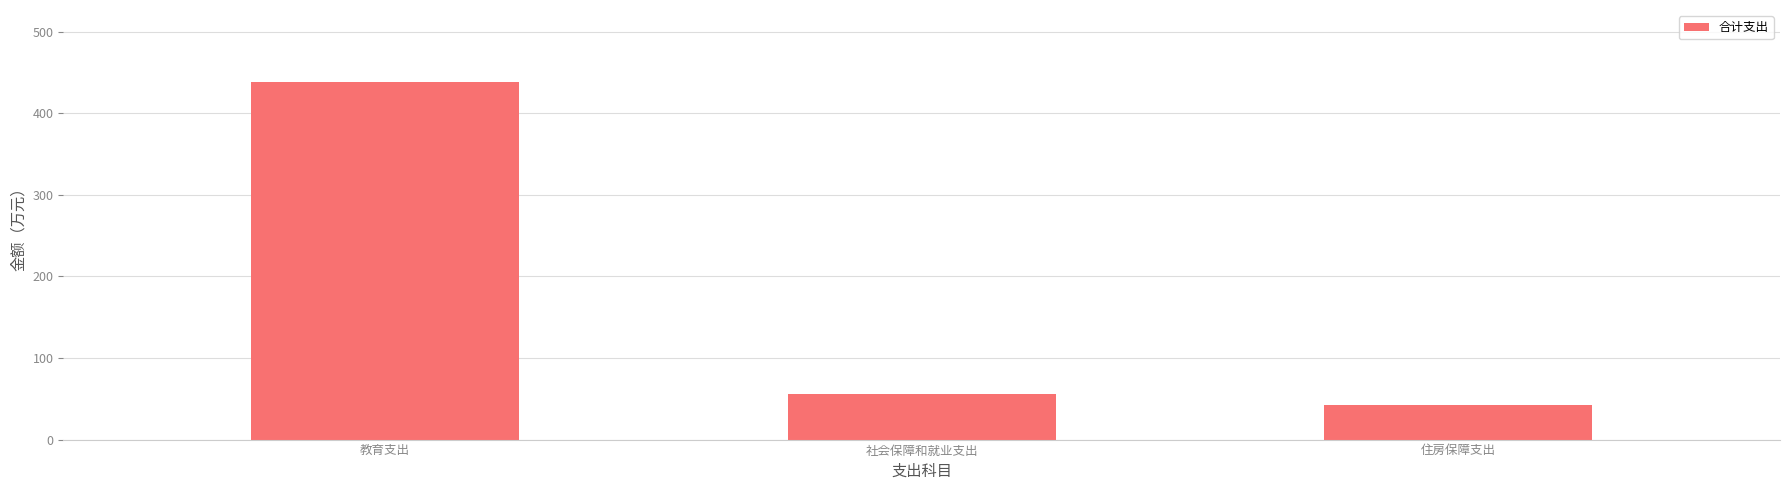

How many values are below 55?

1